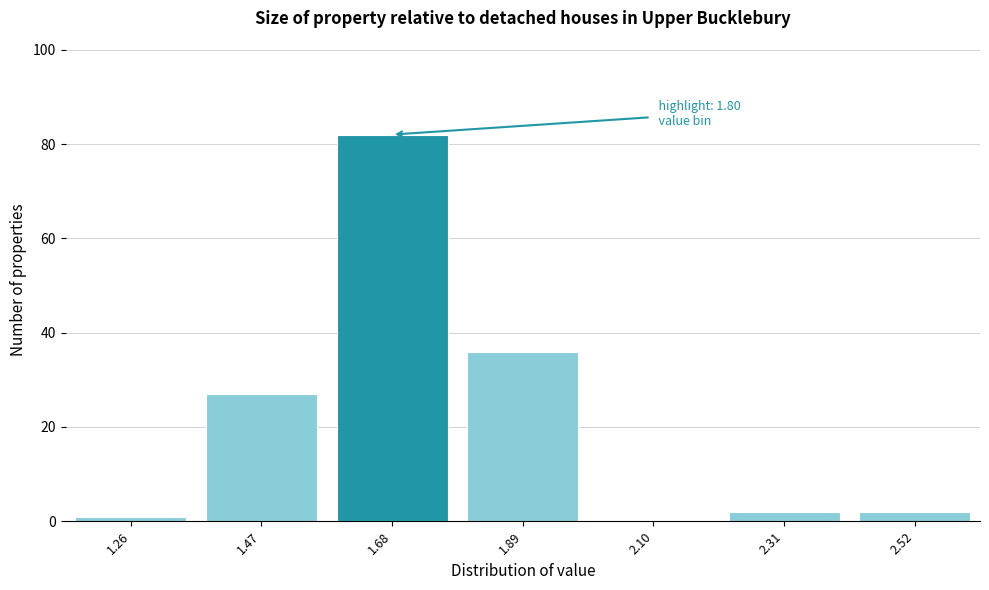

Reading left to right, list all the values displayed in this chart.

1.26=1	1.47=27	1.68=82	1.89=36	2.10=0	2.31=2	2.52=2